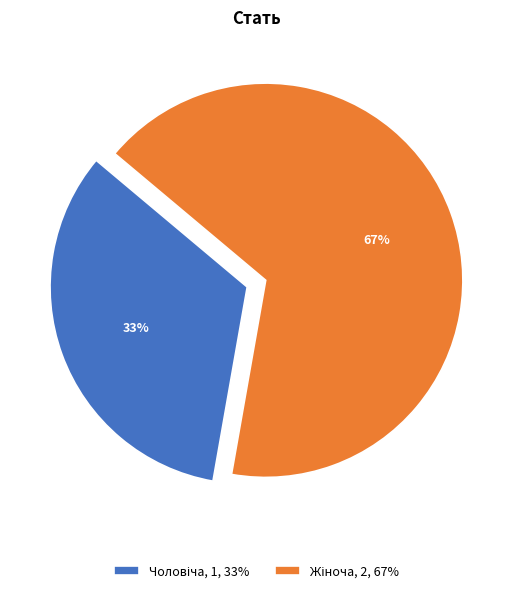

Is there any slice that represents more than half of the pie?

Yes